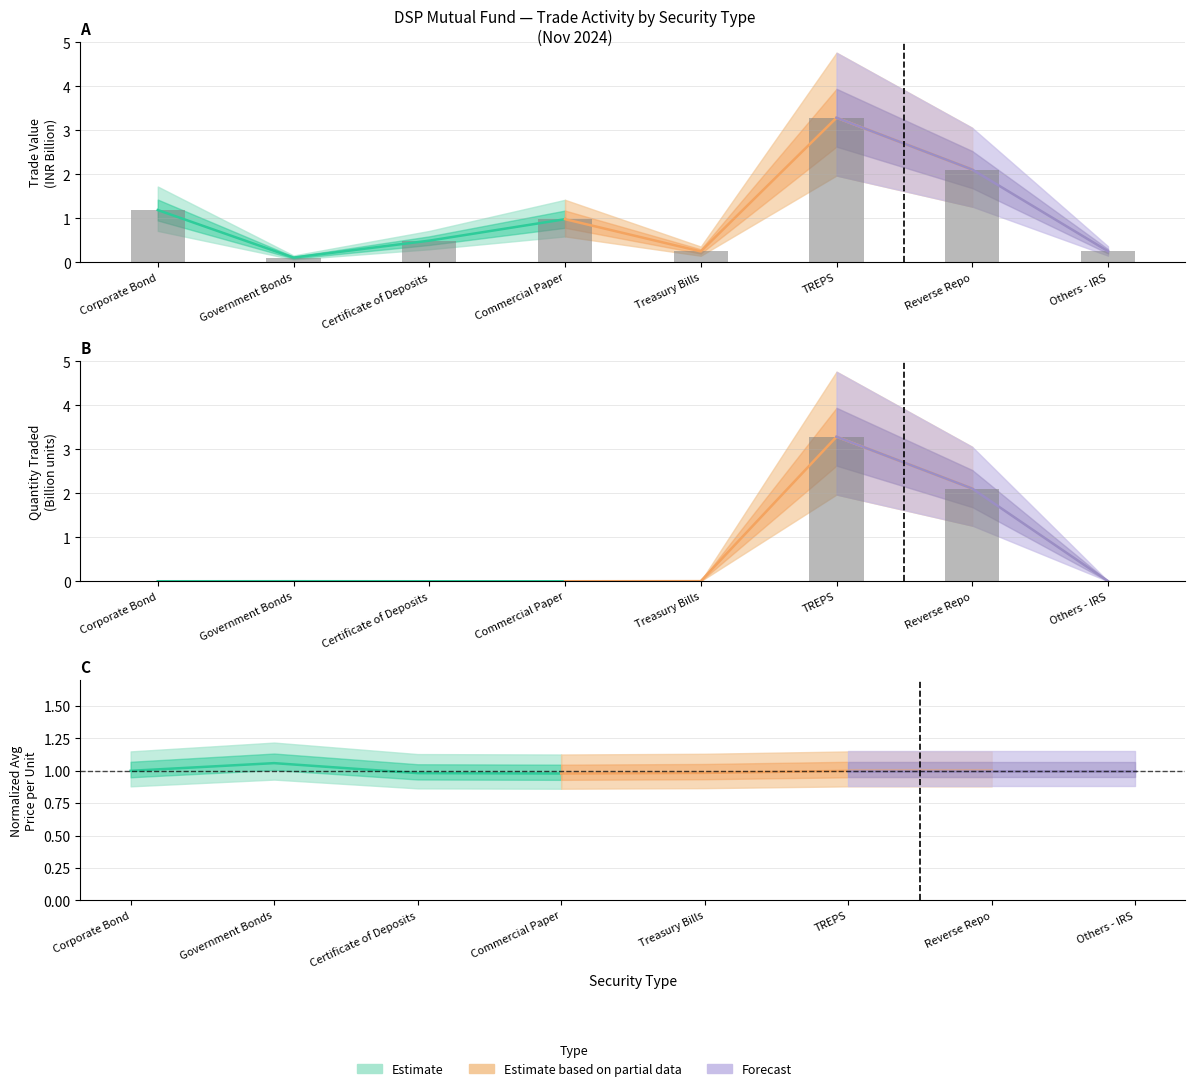

What is the sum of all Total Trade Value (Cr) values?

8.7